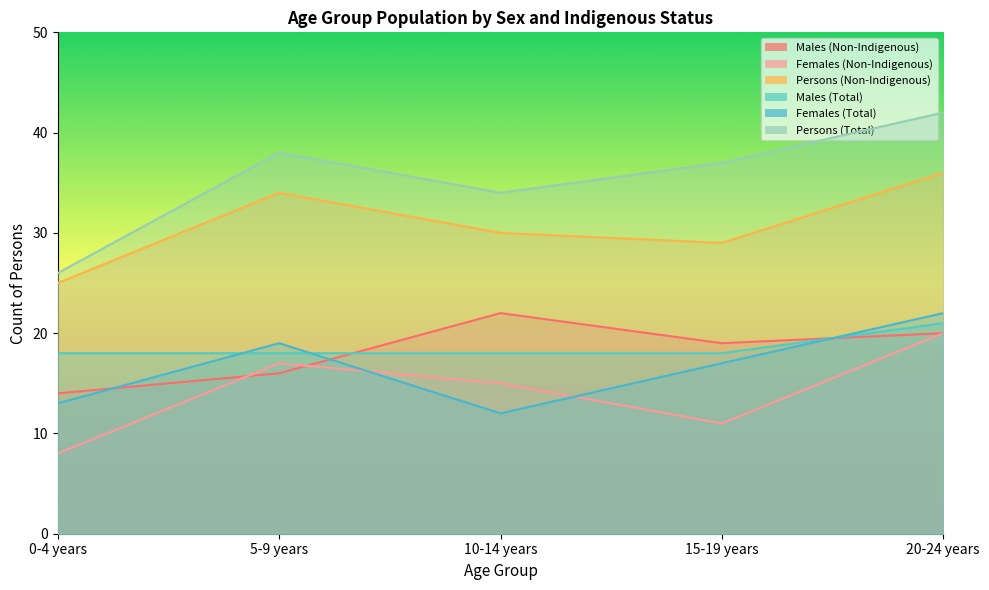

Which label corresponds to the smallest value in the chart?

0-4 years